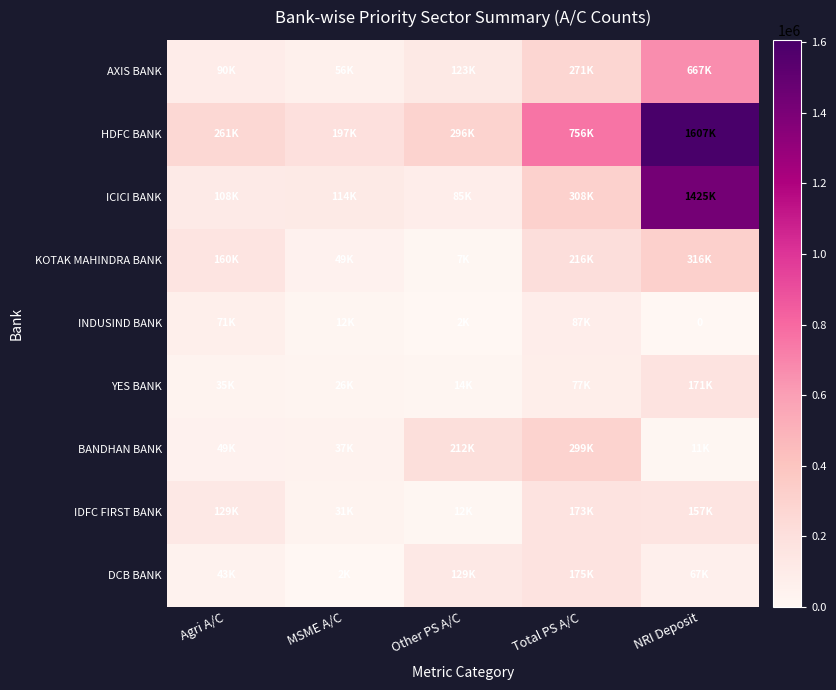

Which series has the largest range (max minus min)?

HDFC BANK